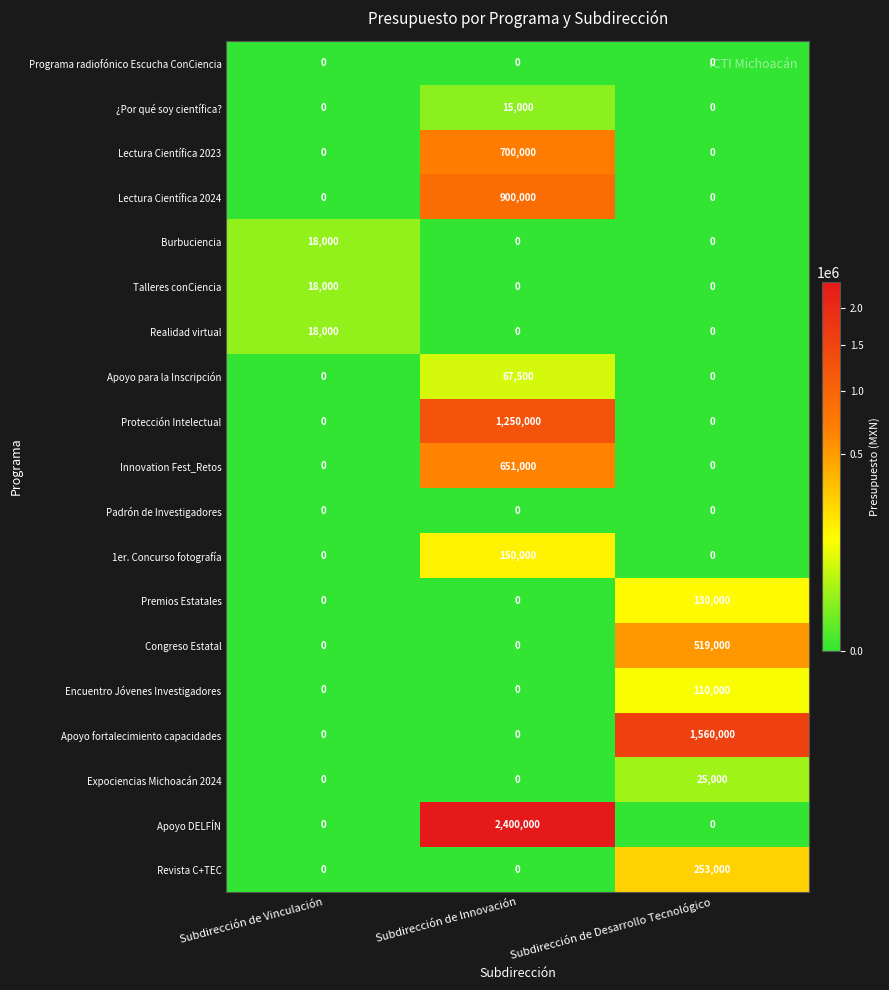

Count the 1er. Concurso fotografía values in the range 0 to 150000.

3